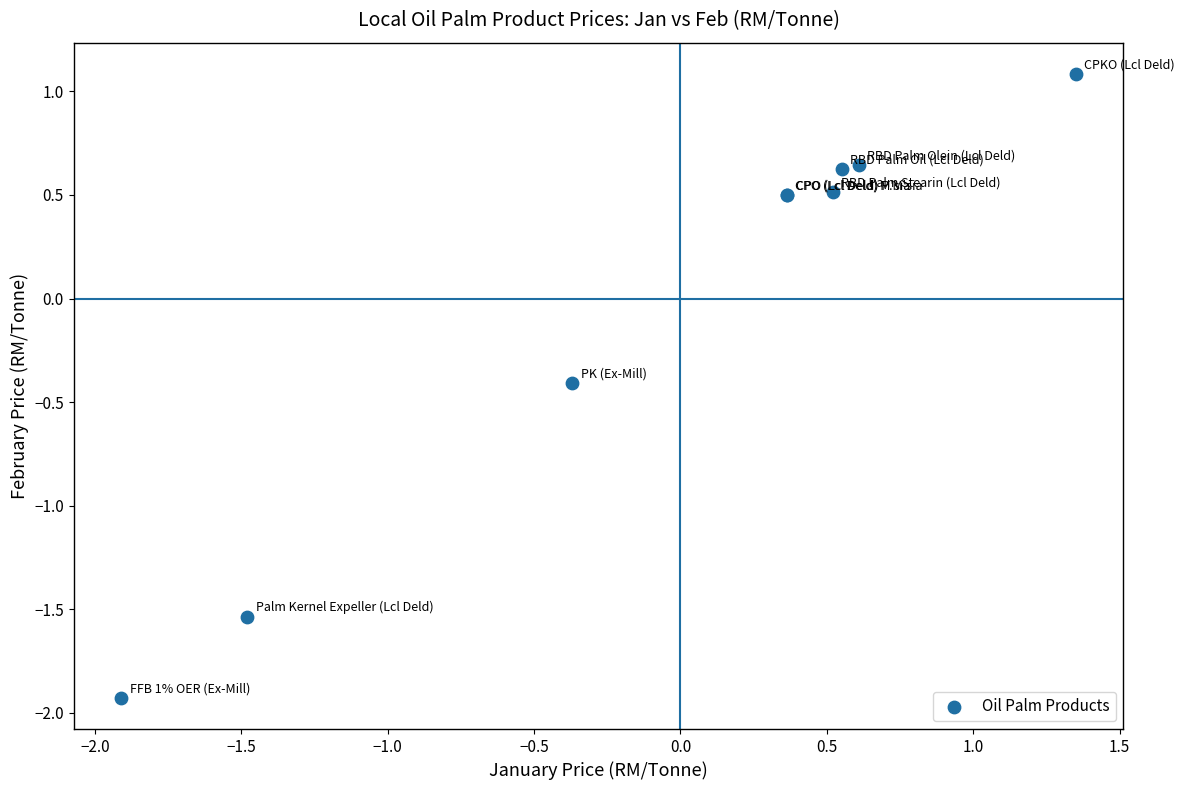

What Y value in the scatter plot is closest to 0?

-0.4